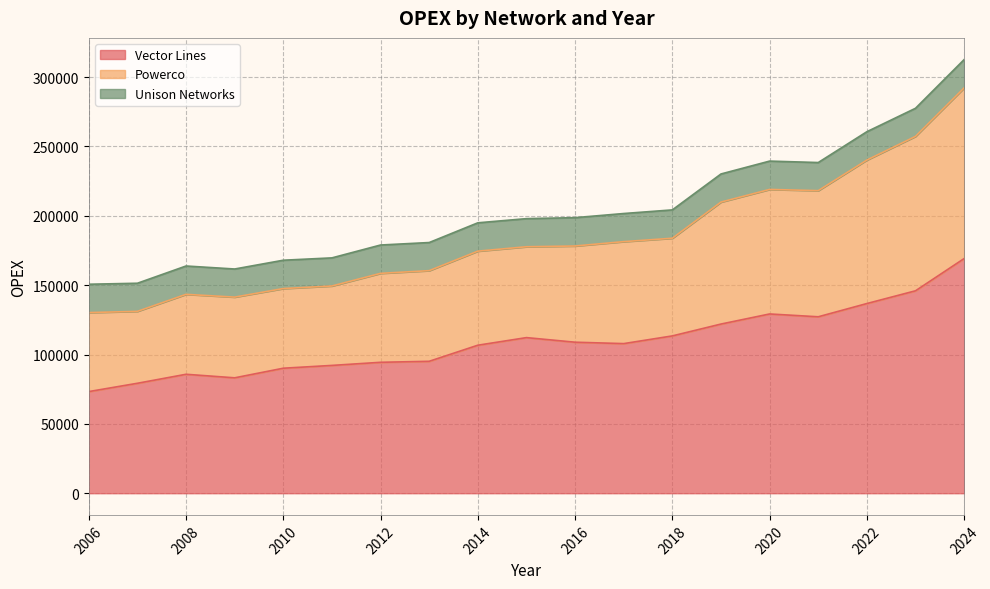

What is the smallest value displayed?

73273.9